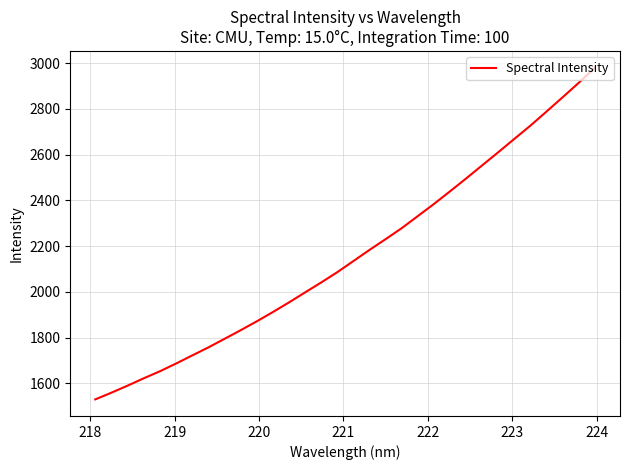

What is the difference between the maximum and second lowest values?

1420.5